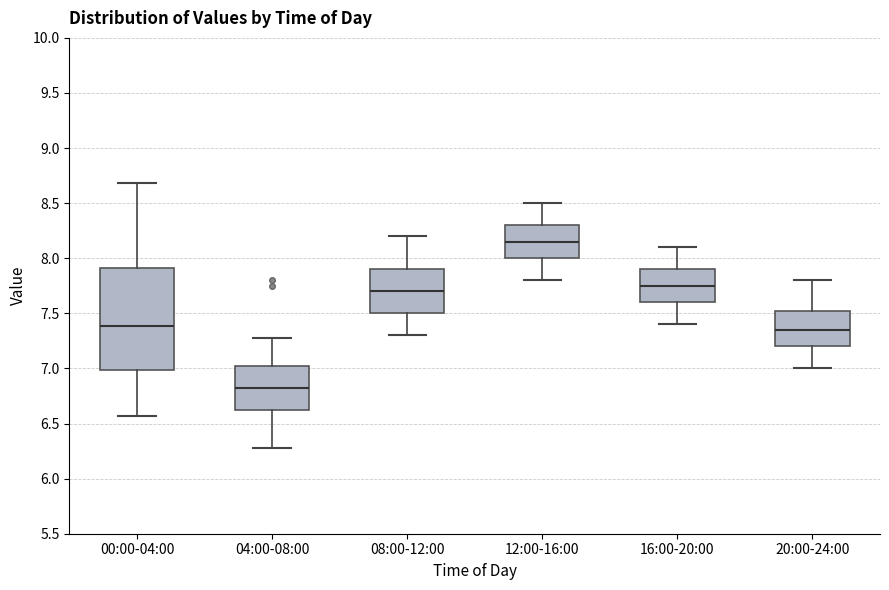

Reading left to right, transcribe this box plot: for each box, give where its median line is, the range the box spans, and where its two whiskers end, as read against the y-axis. The values are not printed on the chart, so give them approximately, as read against the axis.

00:00-04:00: median 7.40, box 7.00 to 7.90, whiskers 6.55 to 8.70
04:00-08:00: median 6.85, box 6.60 to 7.05, whiskers 6.30 to 7.30
08:00-12:00: median 7.70, box 7.50 to 7.90, whiskers 7.30 to 8.20
12:00-16:00: median 8.15, box 8.00 to 8.30, whiskers 7.80 to 8.50
16:00-20:00: median 7.75, box 7.60 to 7.90, whiskers 7.40 to 8.10
20:00-24:00: median 7.35, box 7.20 to 7.55, whiskers 7.00 to 7.80